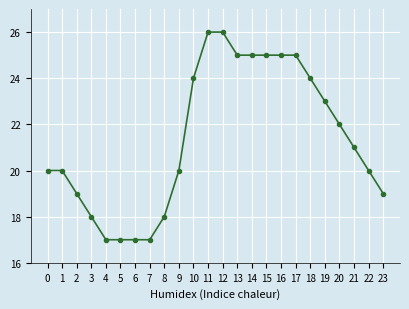

What is the smallest value displayed?

17